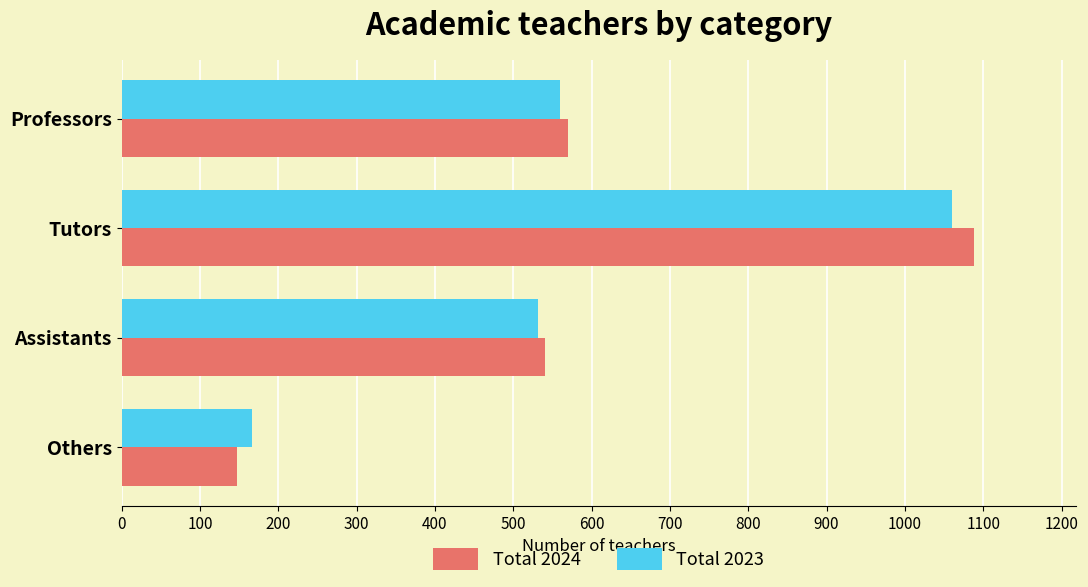

Which series has the largest range (max minus min)?

Total 2024